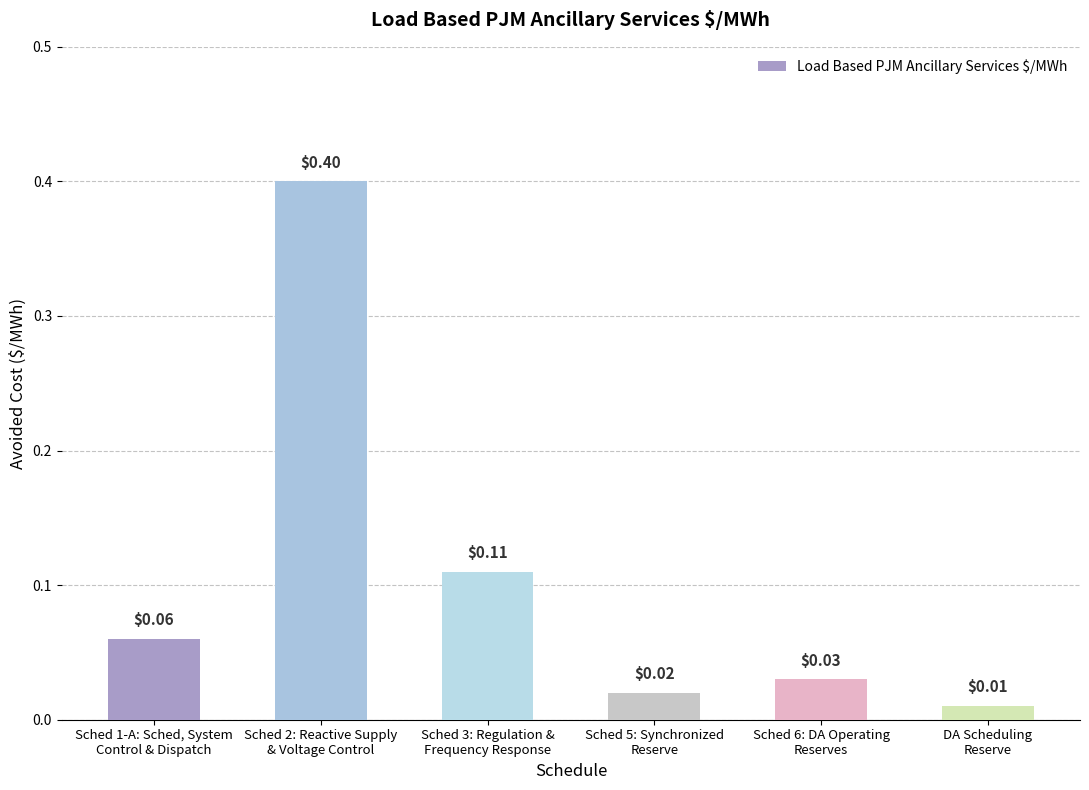

What is the sum of the values at Sched 3: Regulation &
Frequency Response and Sched 1-A: Sched, System
Control & Dispatch?

0.2